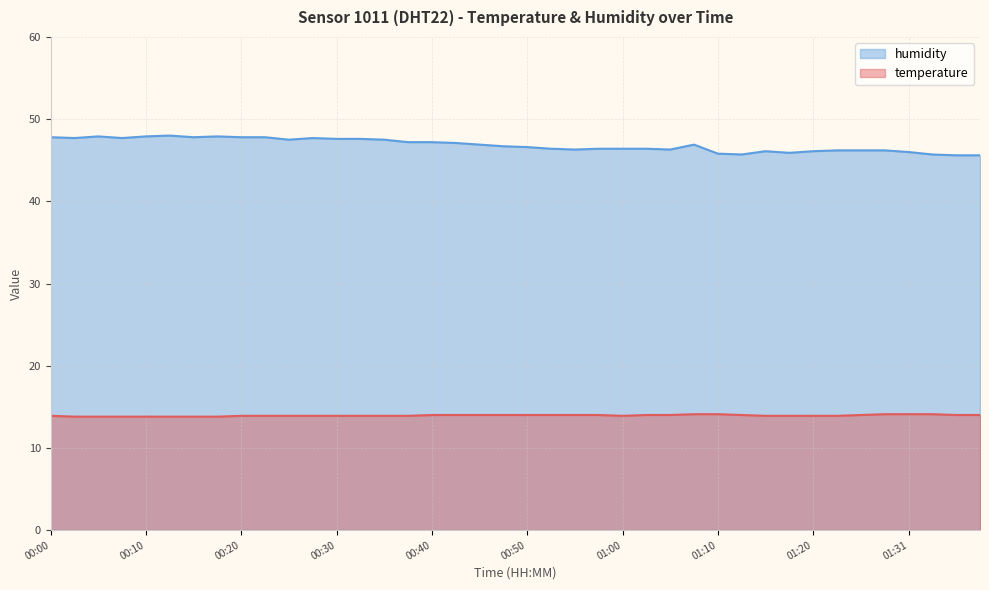

Which series has the largest total across all categories?

humidity